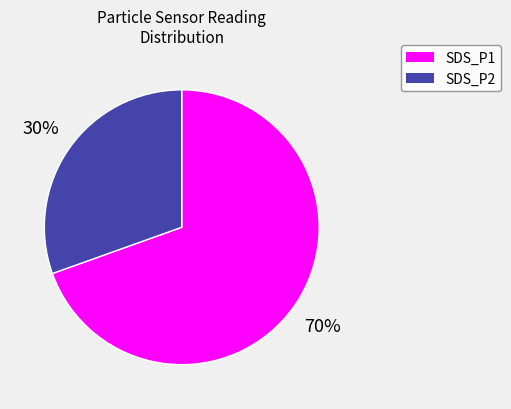

How many segments does this pie chart have?

2